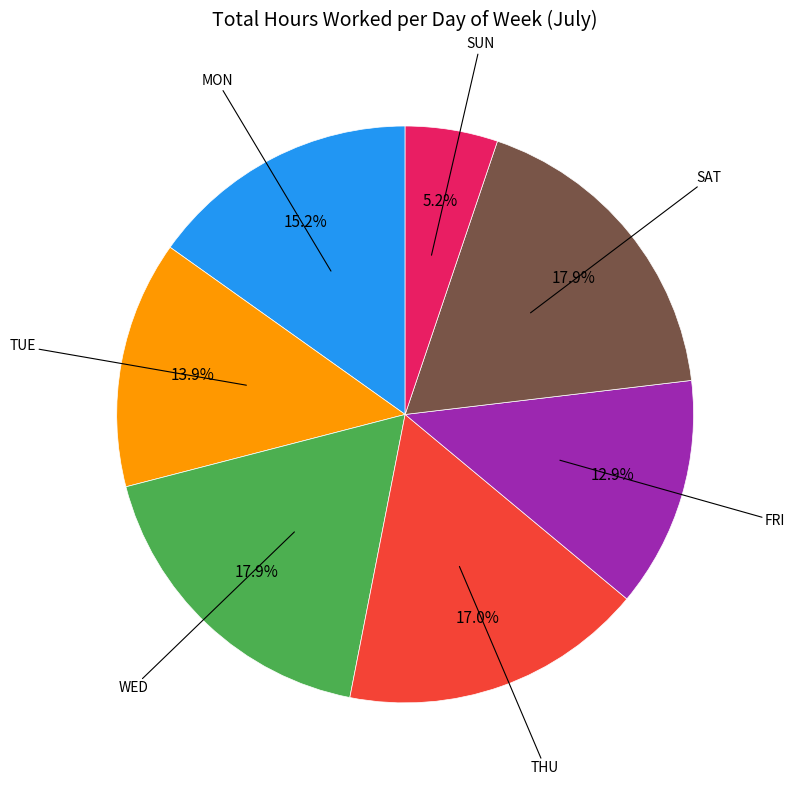

To the nearest percent, what is the average slice percentage?

14%